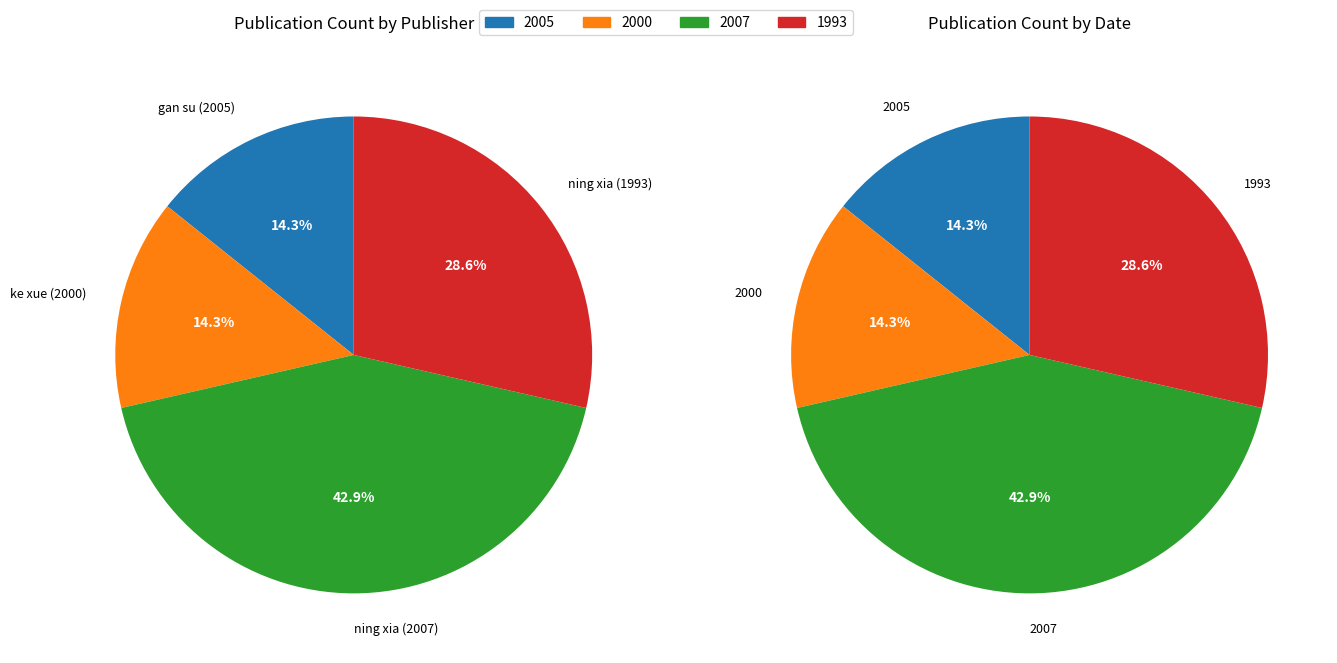

Which has a higher value, 2005 or 2007?

2007